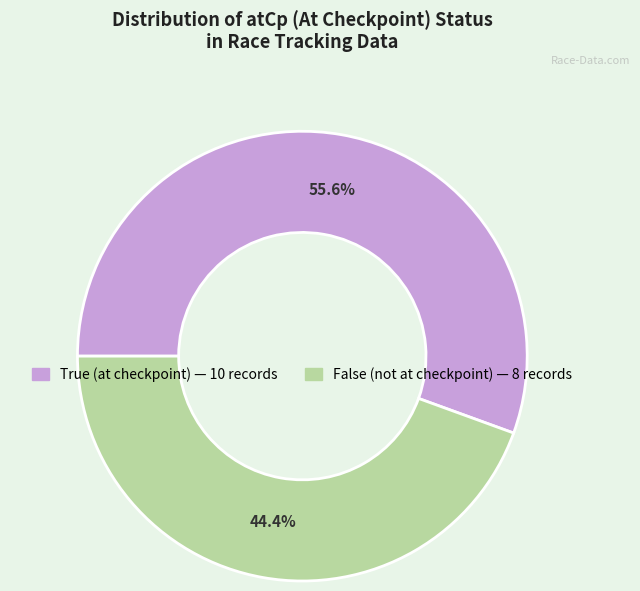

What is the smallest slice in the pie chart?

False